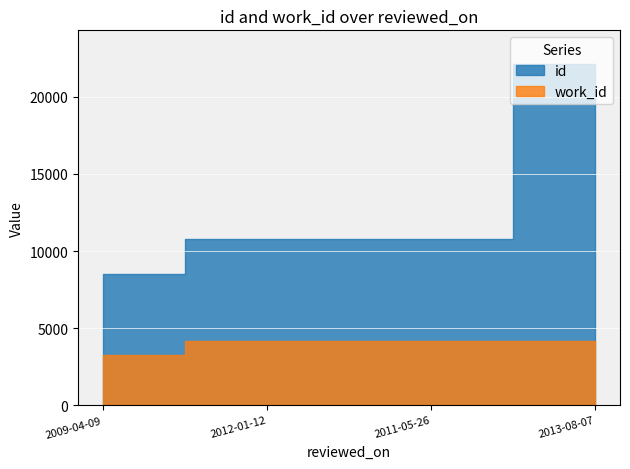

What position from the left is 2009-04-09?

1